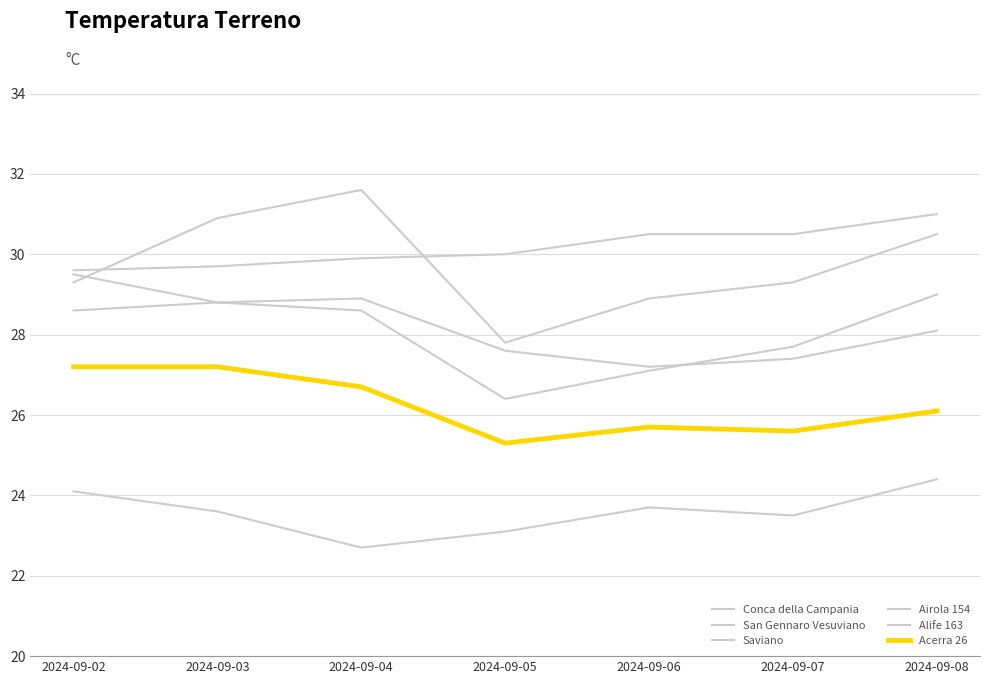

What is the value of the Acerra 26 point at the 1st from the left?

27.2